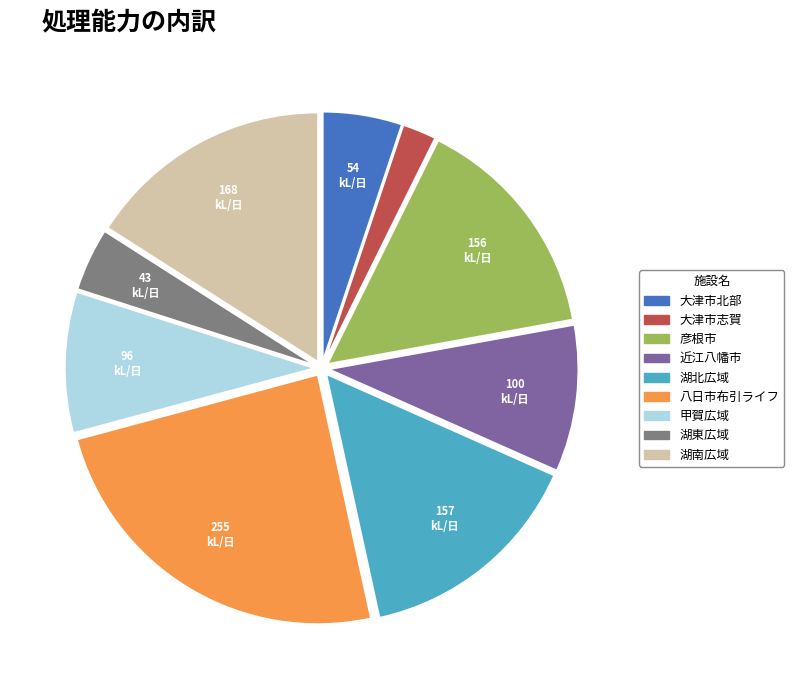

Is 八日市布引ライフ the majority of the pie?

No